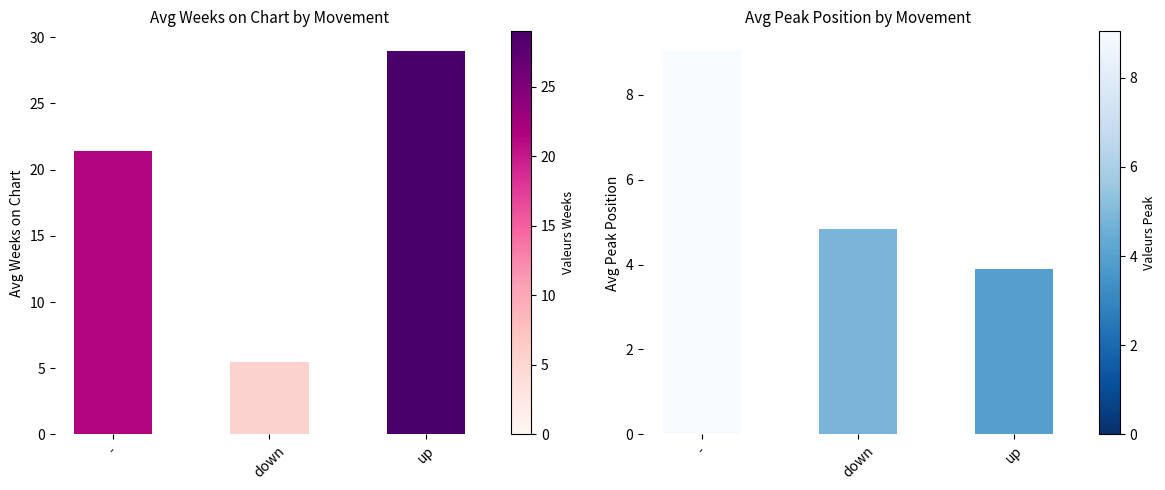

What is the spread (max minus min) of values at down?

0.7